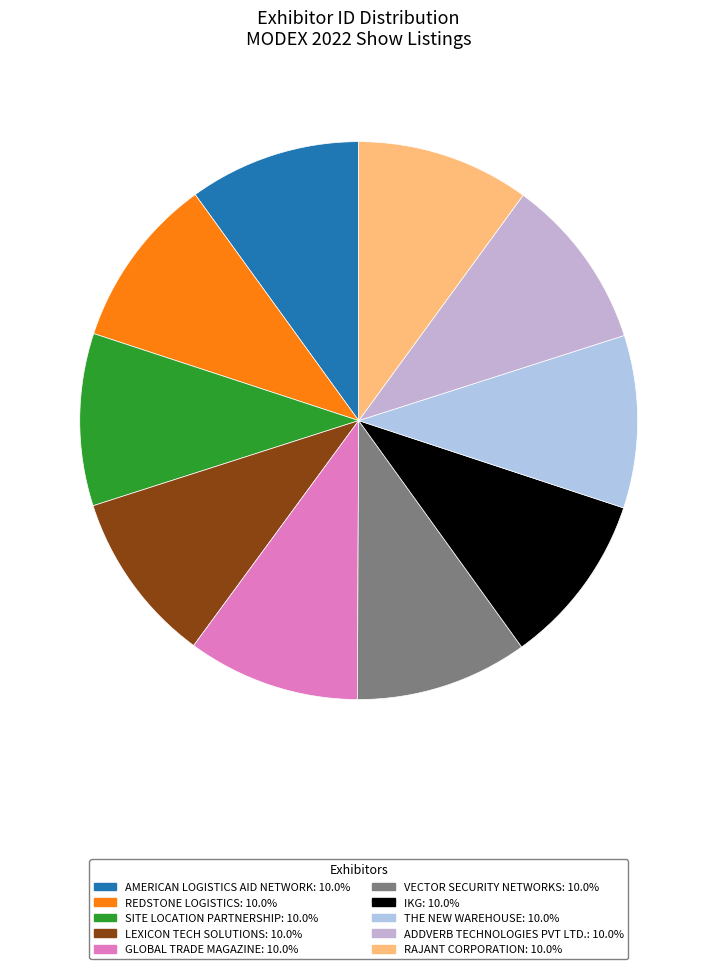

How many segments does this pie chart have?

10